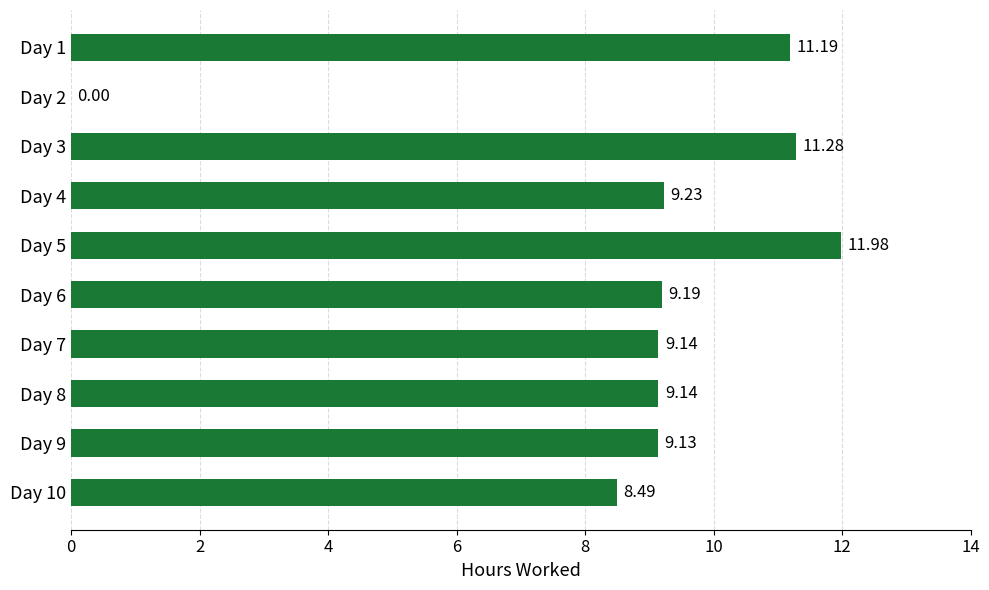

Which has a higher value, Day 10 or Day 2?

Day 10